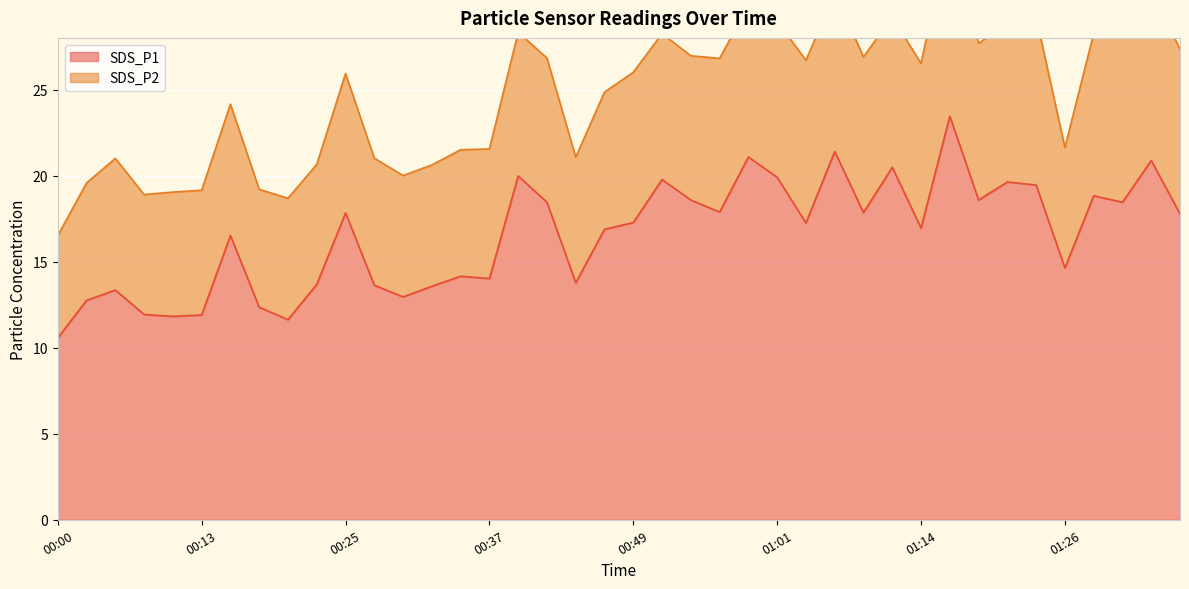

Where is the data nearest to the value 17?

01:14